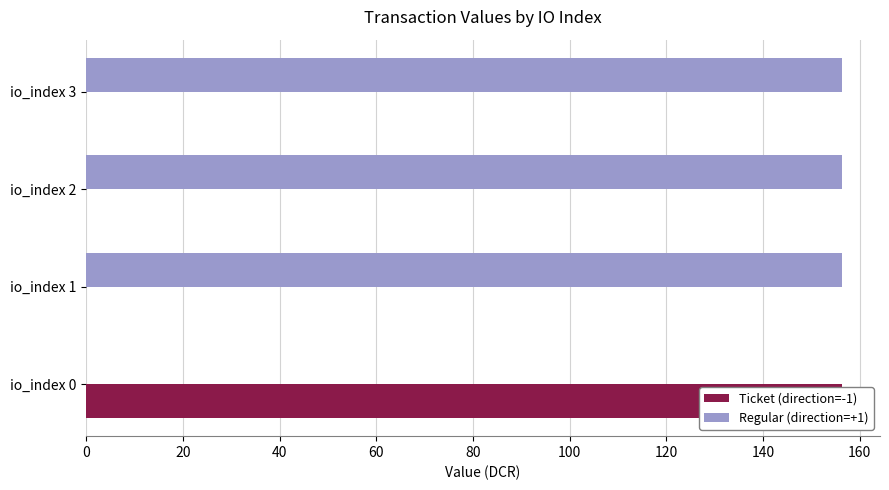

What is the total value across all series at io_index 2?

156.4